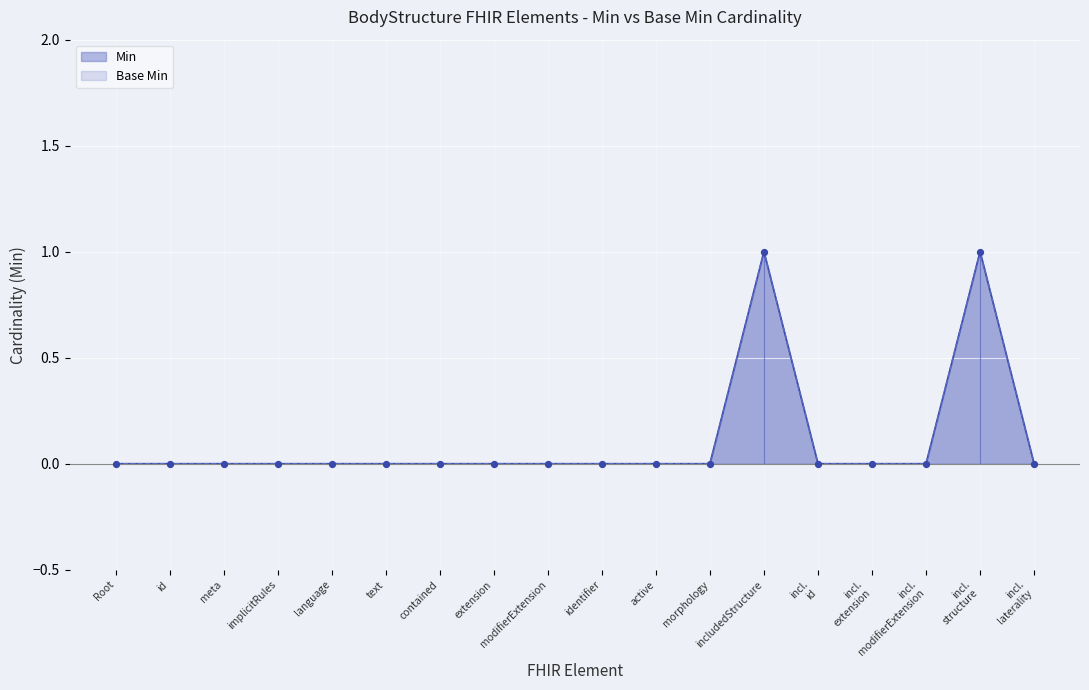

At how many categories does at least one series exceed 0?

2